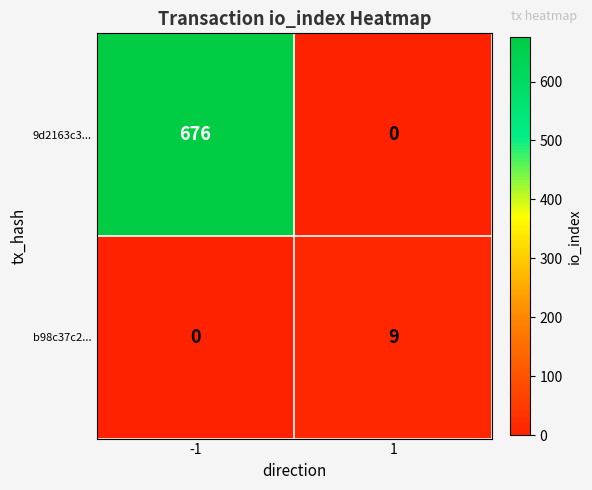

What is the difference between the highest and lowest values at 1?

9